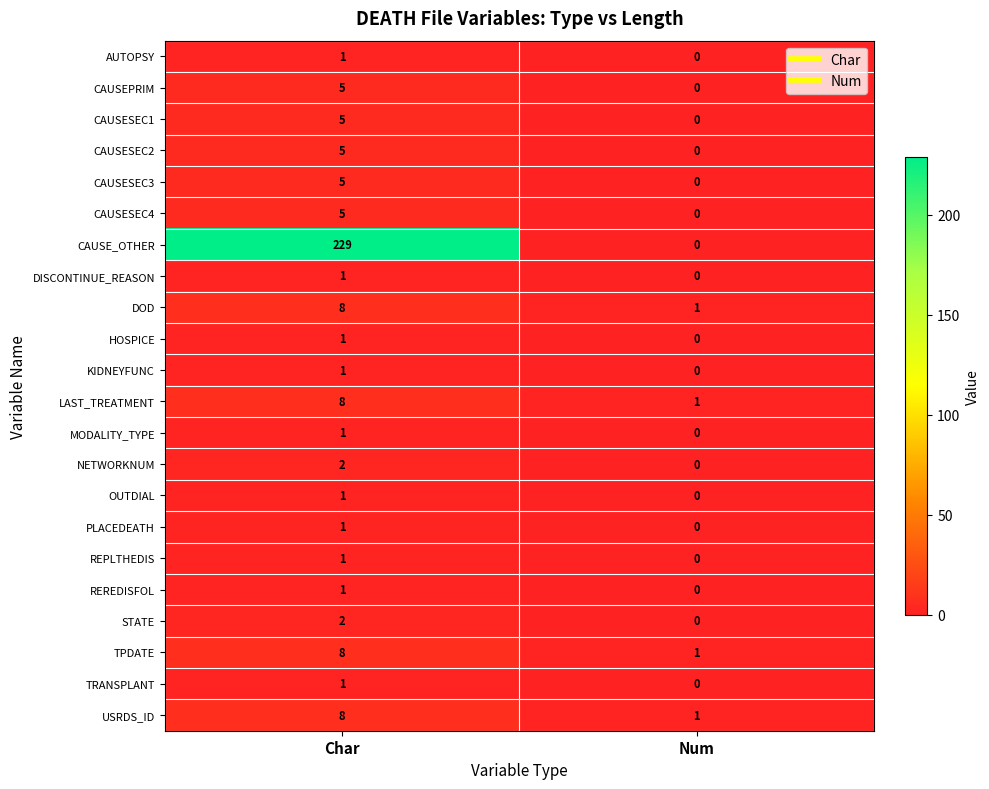

Which series changed the most between Char and Num?

CAUSE_OTHER